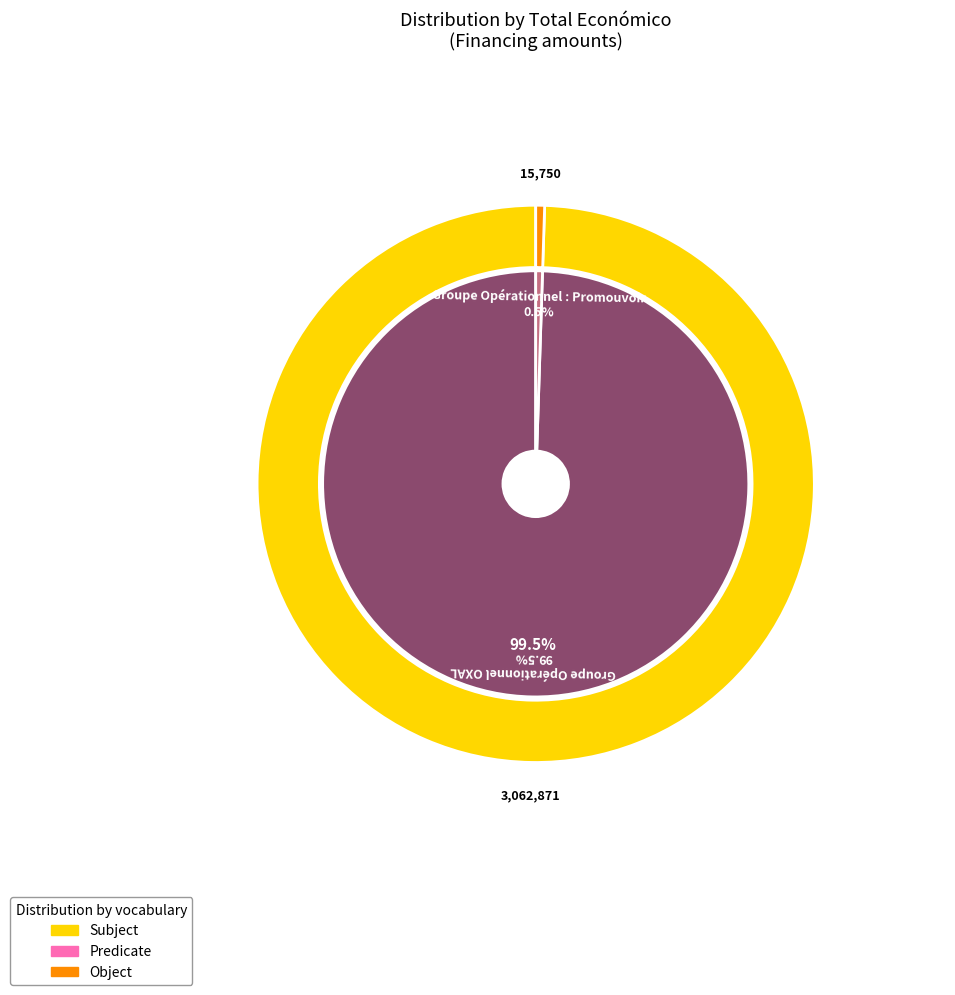

Rank the categories by value from lowest to highest.

Groupe Opérationnel : Promouvoir, Groupe Opérationnel OXAL